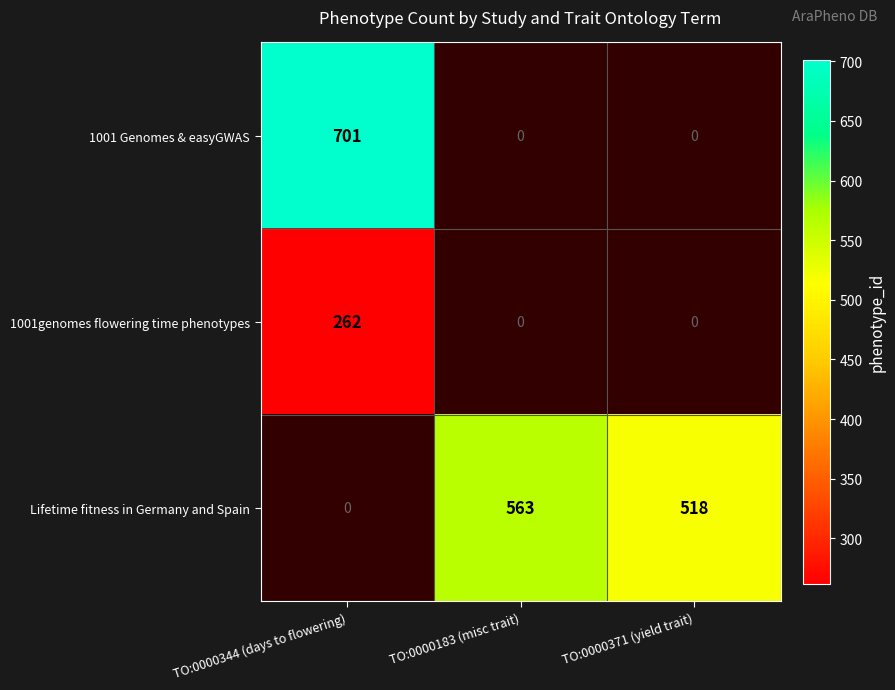

The value of 1001genomes flowering time phenotypes at TO:0000344 (days to flowering) is 443. True or false?

False